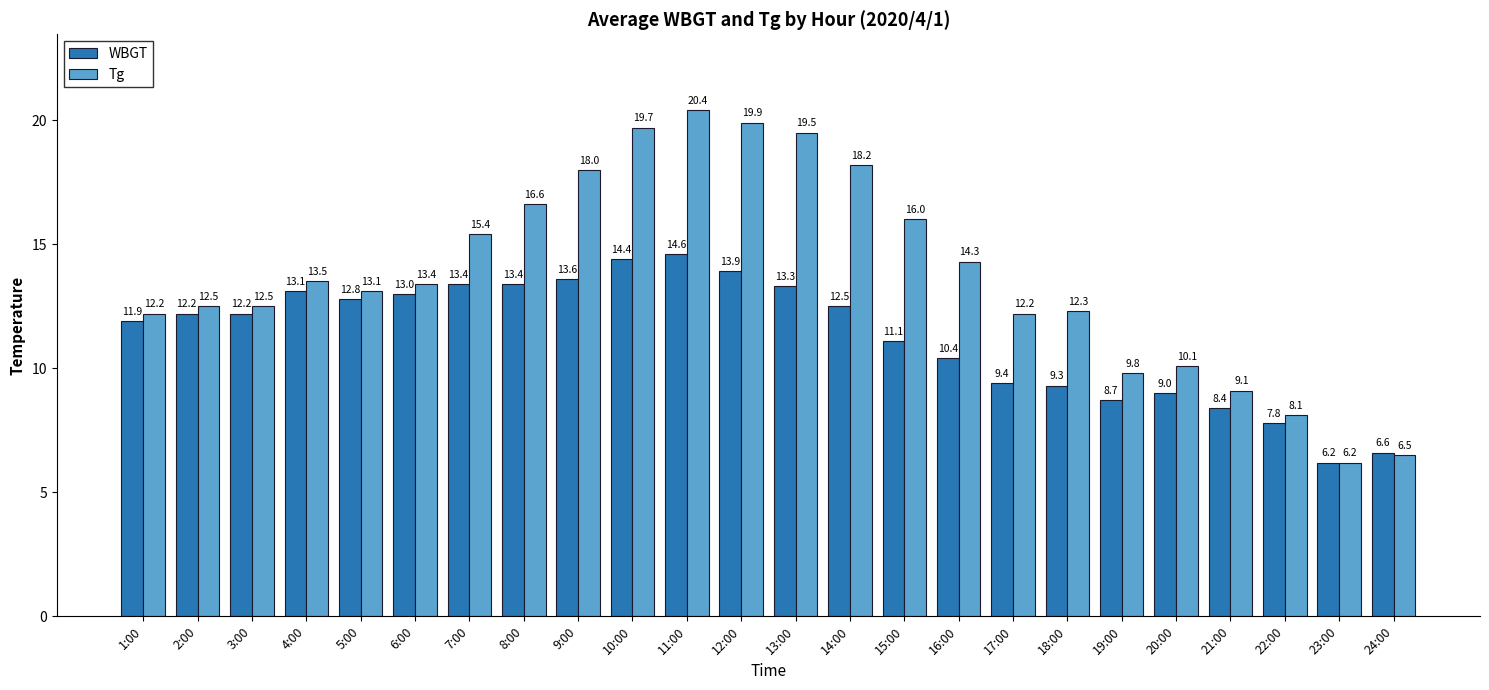

Rank the series at 24:00 from highest to lowest value.

WBGT, Tg